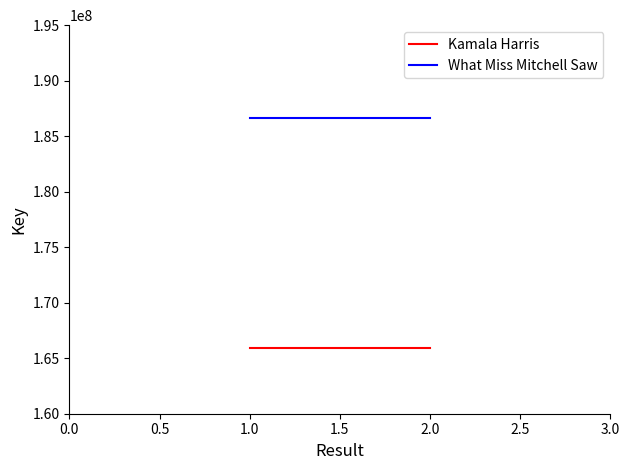

At 1.0, list the series in order from largest to smallest.

What Miss Mitchell Saw, Kamala Harris